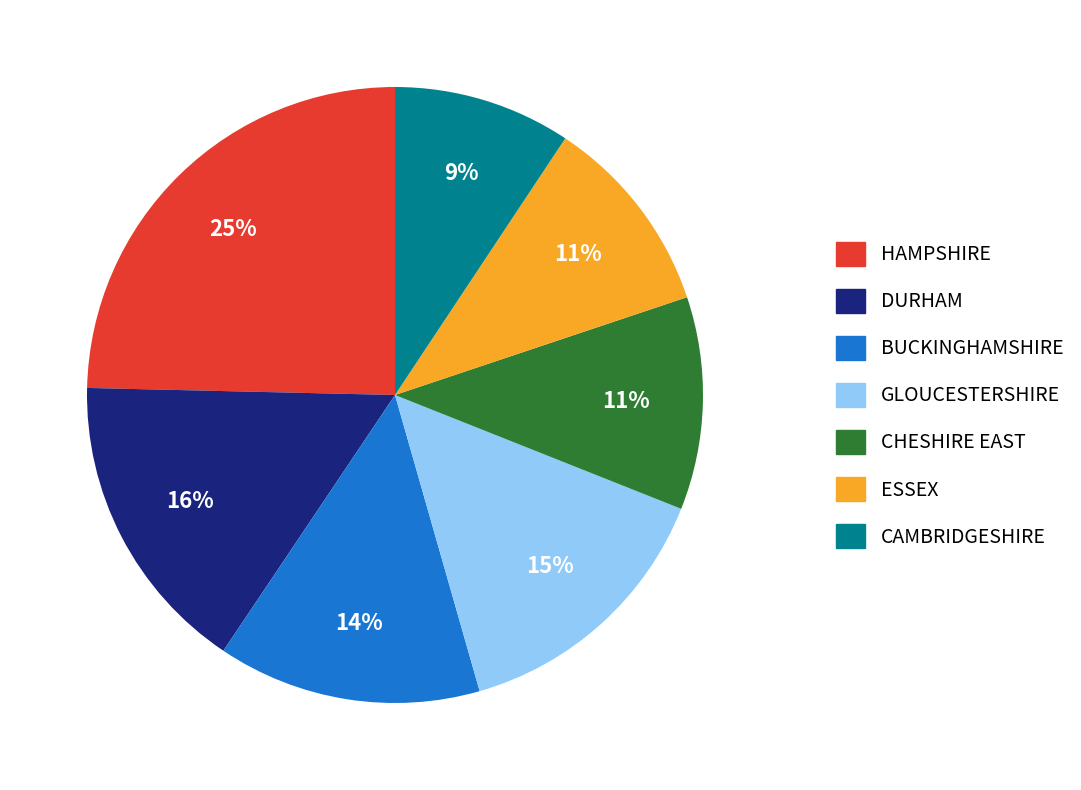

Between DURHAM and CHESHIRE EAST, which is larger?

DURHAM